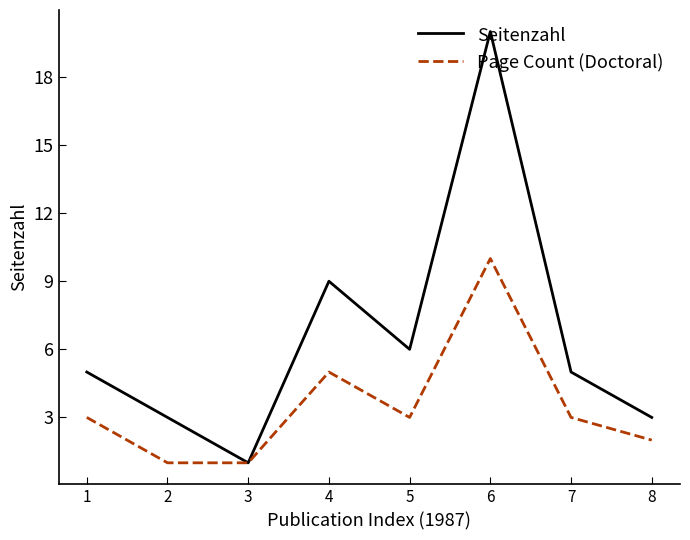

Is it true that Seitenzahl equals 6 at 5?

True